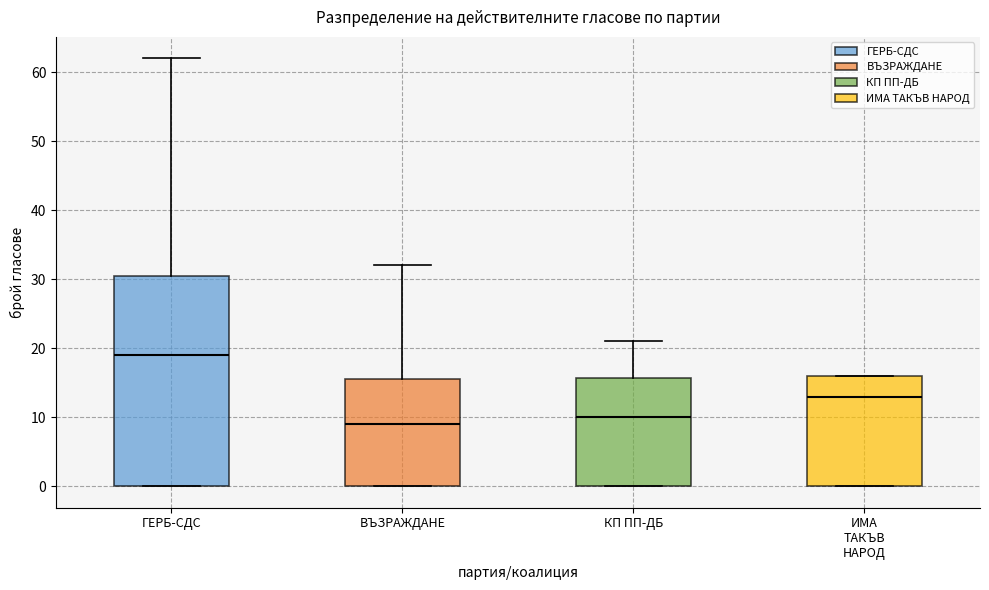

Reading left to right, read every box against the y-axis: the position of its median line, the range the box covers, and the ends of its whiskers. The values are not printed on the chart, so give them approximately, as read against the axis.

ГЕРБ-СДС: median 19, box 0 to 31, whiskers 0 to 62
ВЪЗРАЖДАНЕ: median 9, box 0 to 16, whiskers 0 to 32
КП ПП-ДБ: median 10, box 0 to 16, whiskers 0 to 21
ИМА ТАКЪВ НАРОД: median 13, box 0 to 16, whiskers 0 to 16